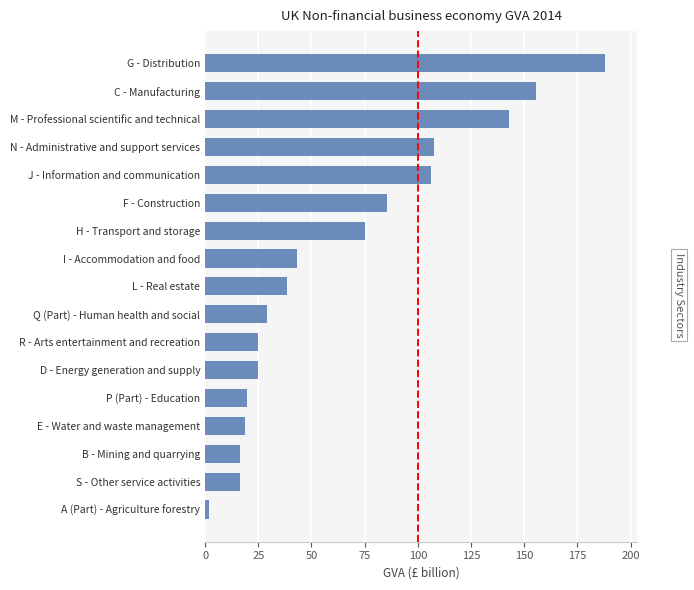

At which category does the chart reach its minimum across all series?

A (Part) - Agriculture forestry